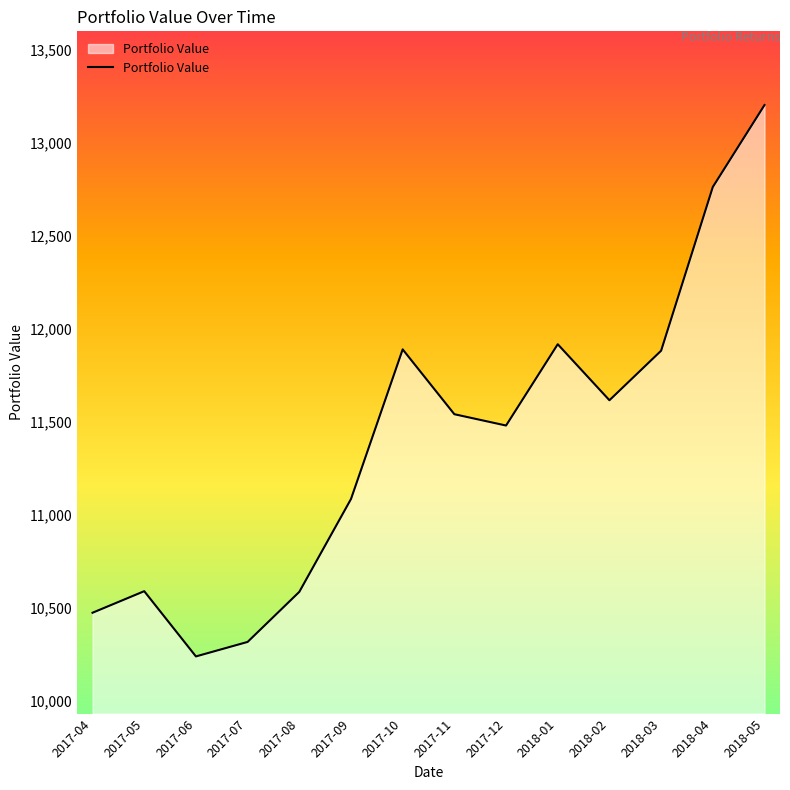

What is the difference between the maximum and minimum values?

2962.3